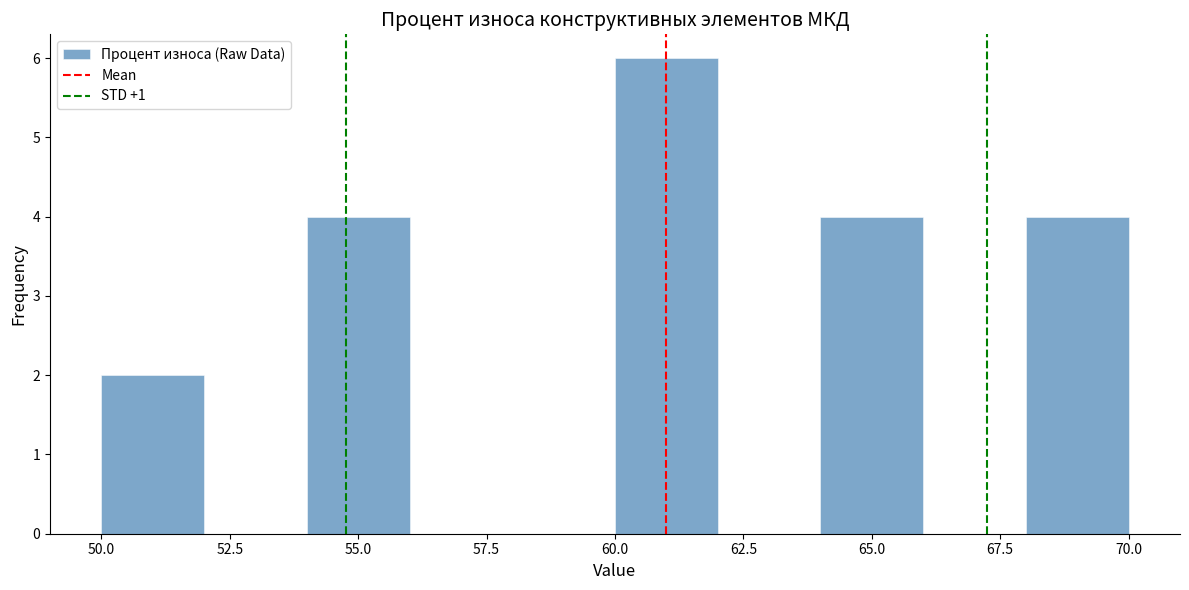

Reading left to right, transcribe this chart: for each bar, give the range it covers on the x-axis and its height. The values are not printed on the chart, so give them approximately, as read against the axis.

50 to 52: 2
52 to 54: 0
54 to 56: 4
56 to 58: 0
58 to 60: 0
60 to 62: 6
62 to 64: 0
64 to 66: 4
66 to 68: 0
68 to 70: 4